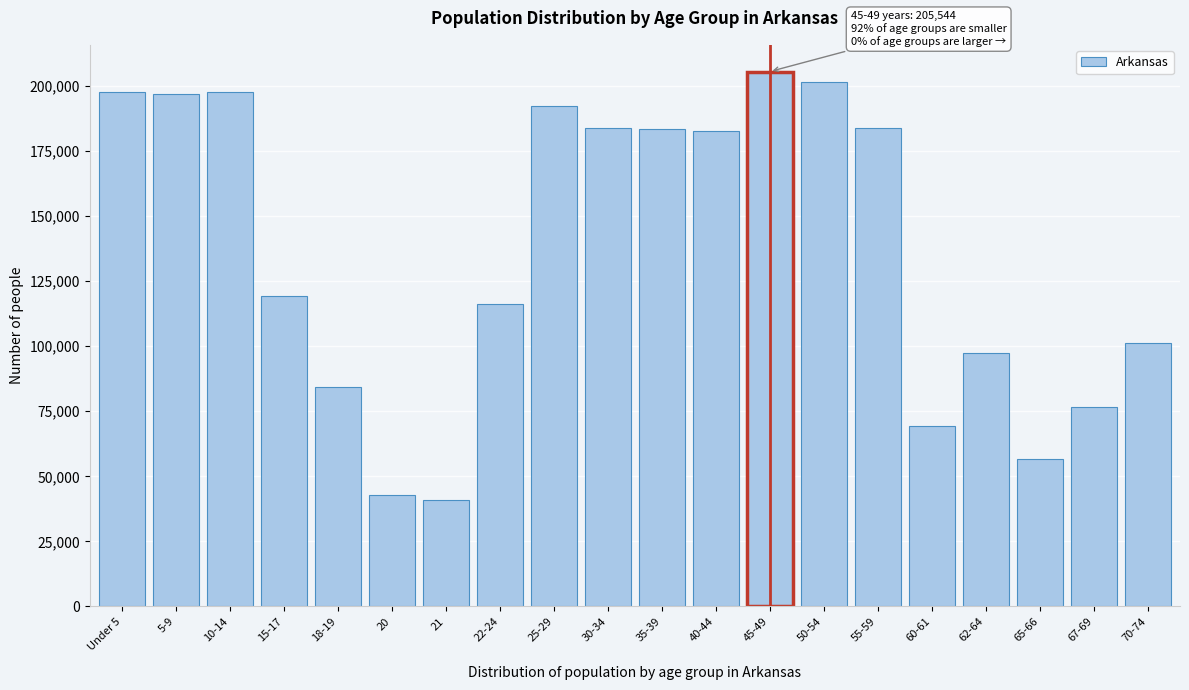

Approximately how many times larger is the value at 35-39 compared to 25-29?

1.0